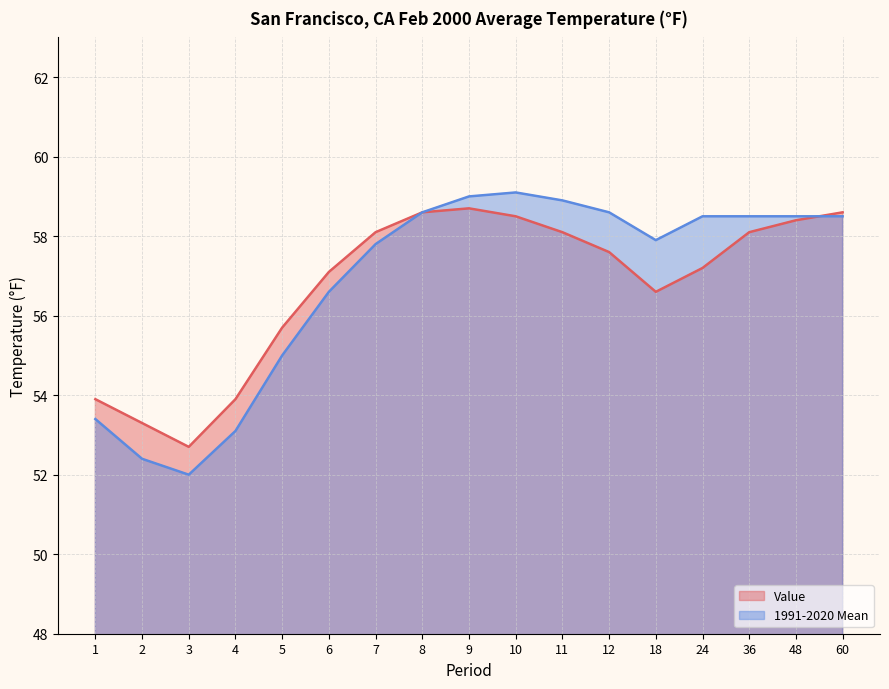

How many interior local peaks does the 1991-2020 Mean series have?

1